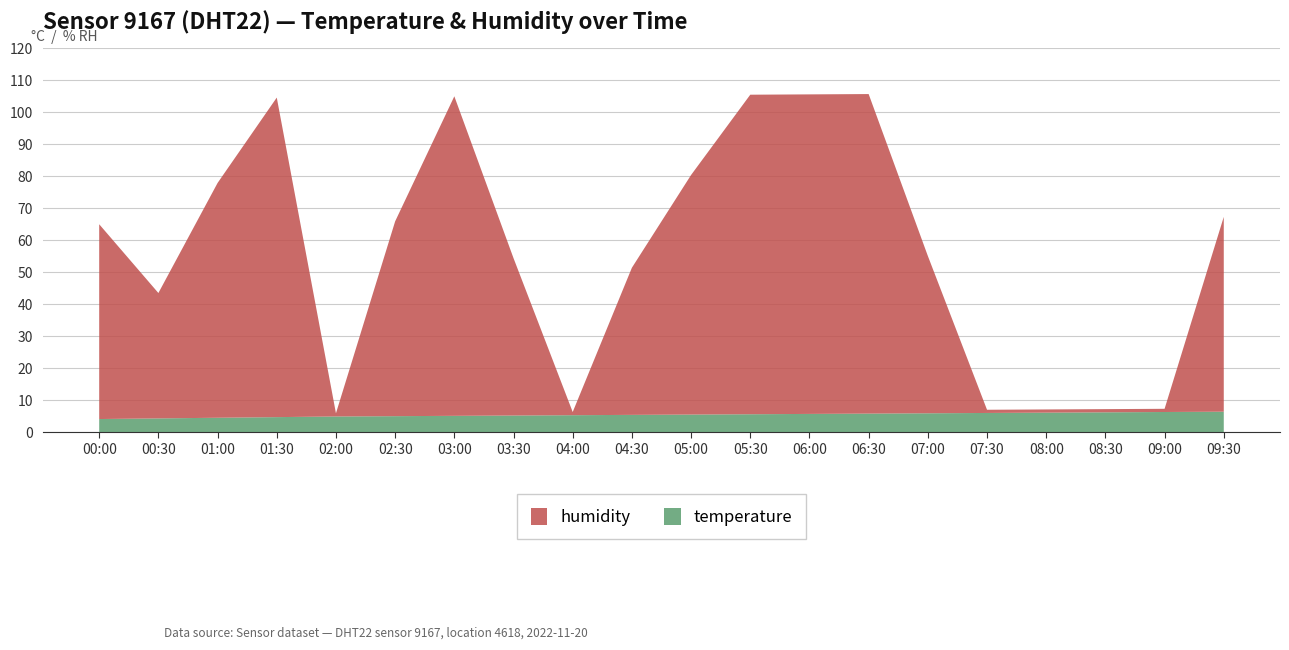

Reading left to right, what are all the values shown in this chart?

temperature: 4.1	4.3	4.5	4.7	4.9	5.0	5.1	5.2	5.3	5.4	5.5	5.6	5.7	5.8	5.9	6.0	6.1	6.2	6.3	6.4
humidity: 60.9	39.2	73.4	99.9	1.0	60.9	99.9	49.2	1.0	46.0	74.9	99.9	99.9	99.9	49.2	1.0	1.0	1.0	1.0	60.9